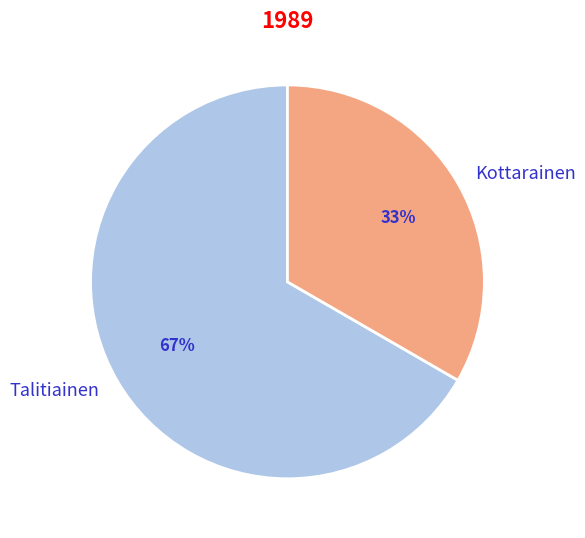

How many segments does this pie chart have?

2